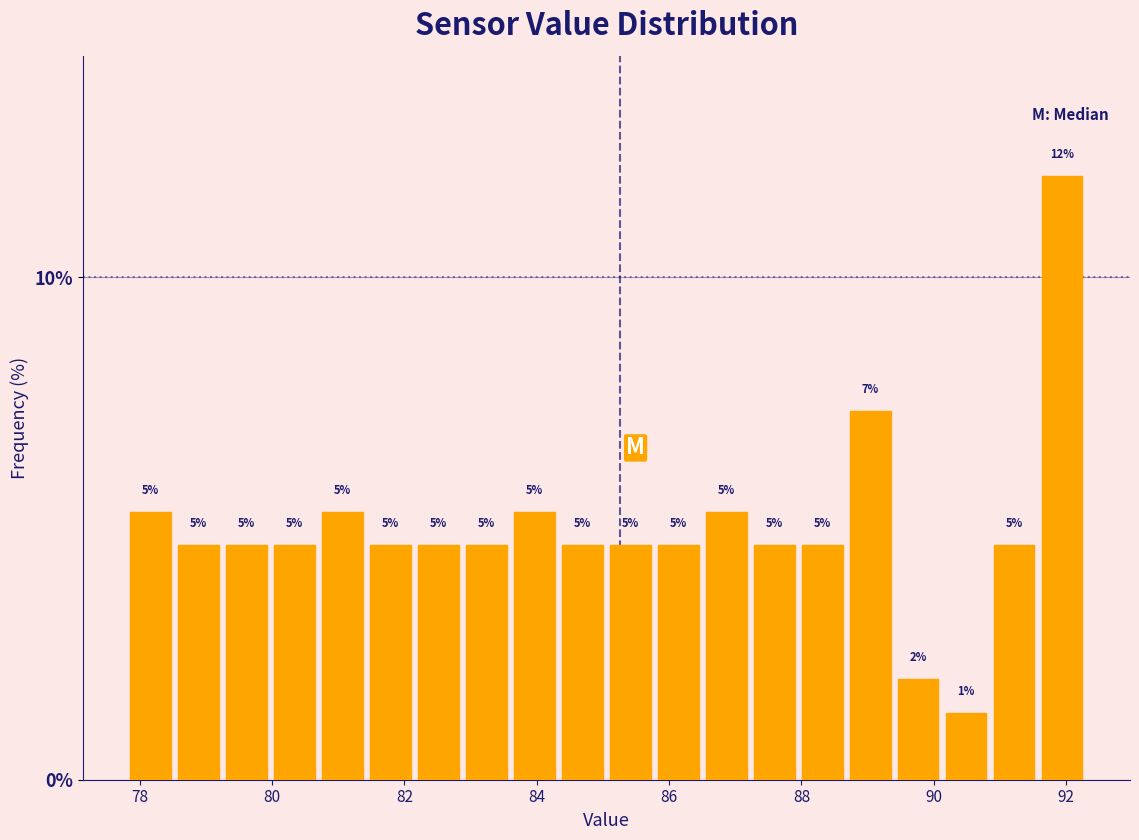

Read against the x-axis, roughly where is the centre of the tallest bar?

92.0